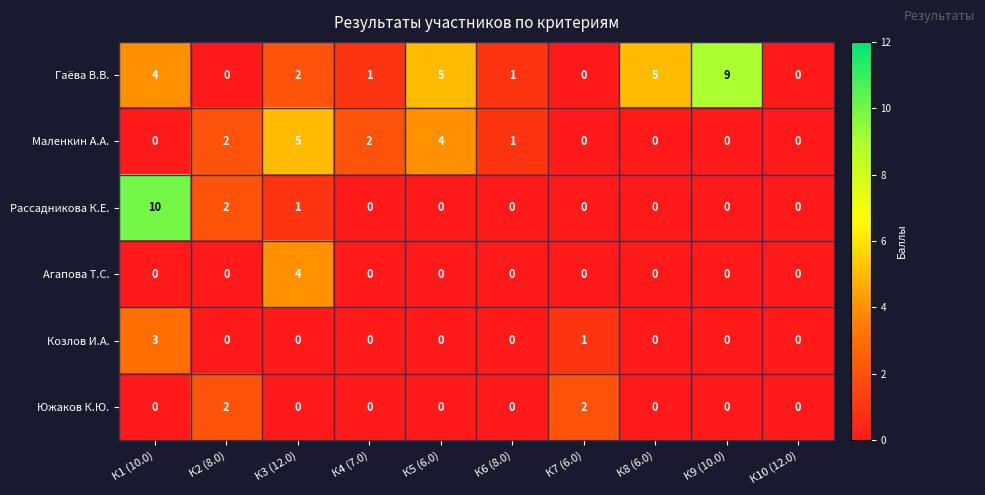

What is the maximum value for Маленкин А.А.?

5